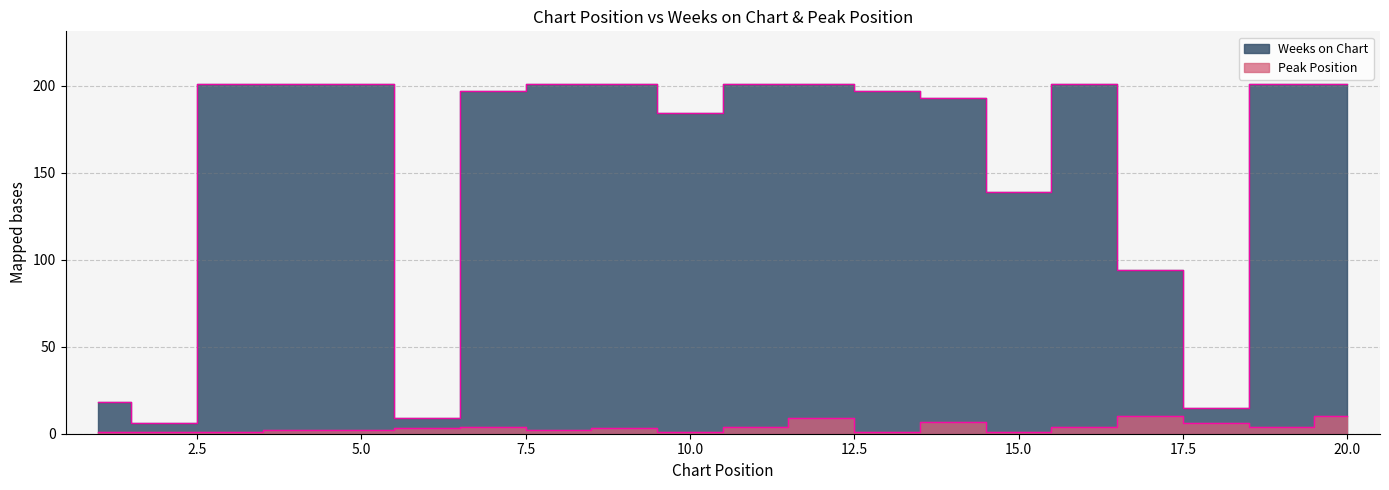

At 4, list the series in order from largest to smallest.

Weeks on Chart, Peak Position